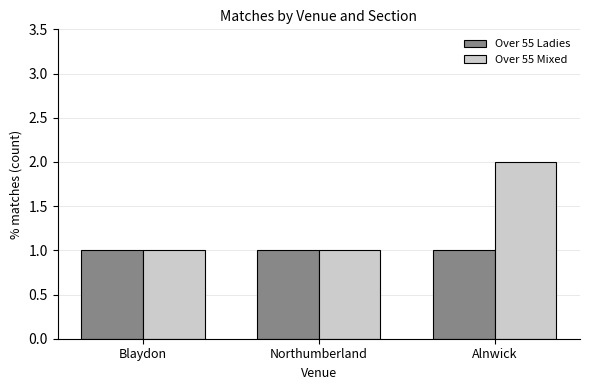

List the series in order of their peak value, highest first.

Over 55 Mixed, Over 55 Ladies